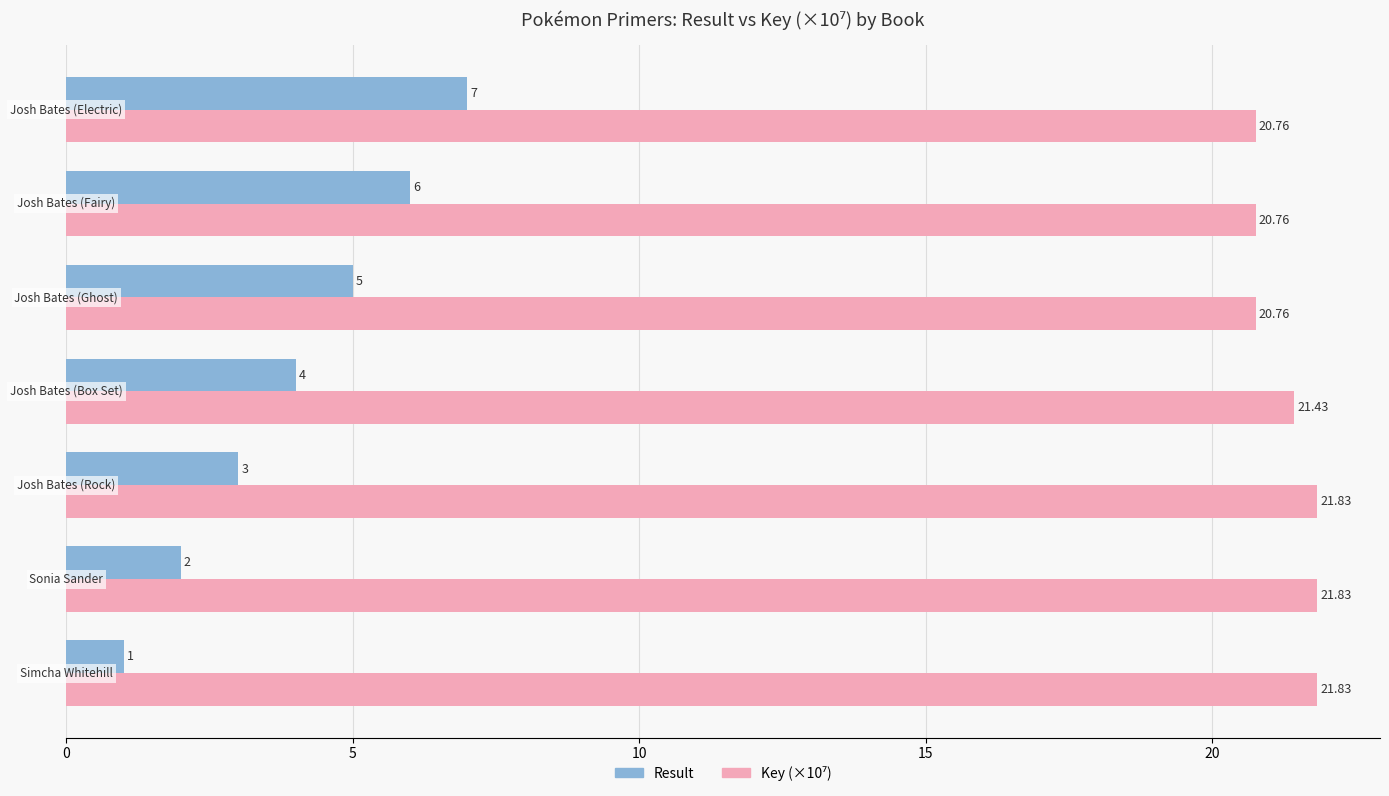

Count the Result values in the range 2 to 6.

5